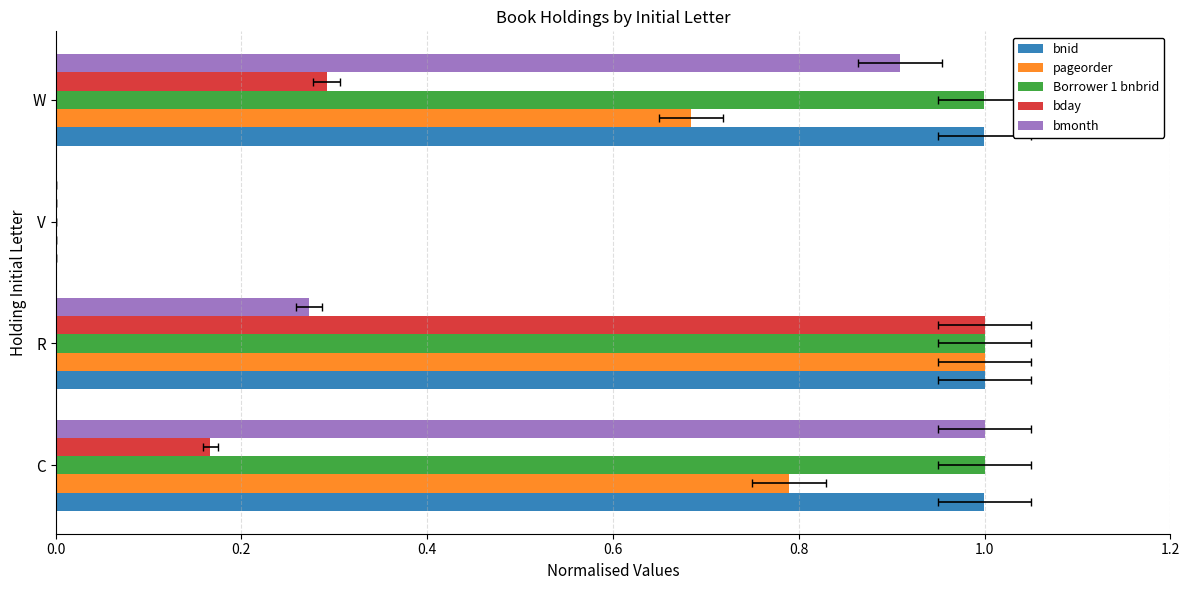

What is the maximum value shown in the chart?

1.0